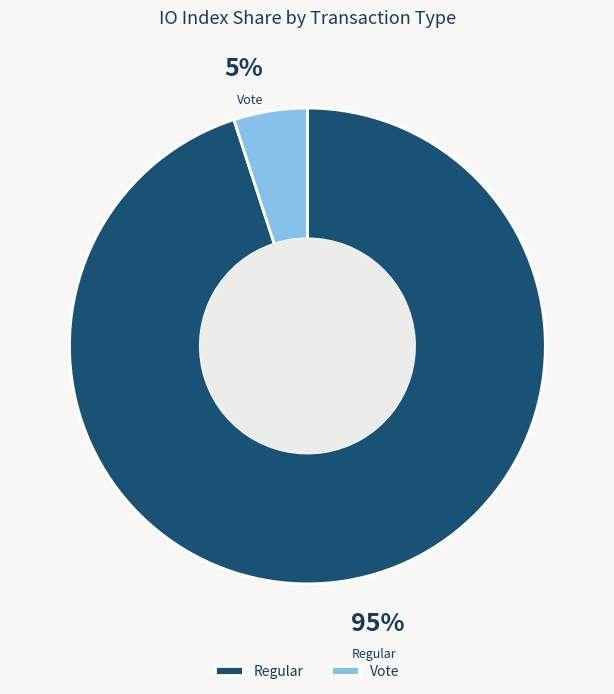

Does any single category account for the majority?

Yes